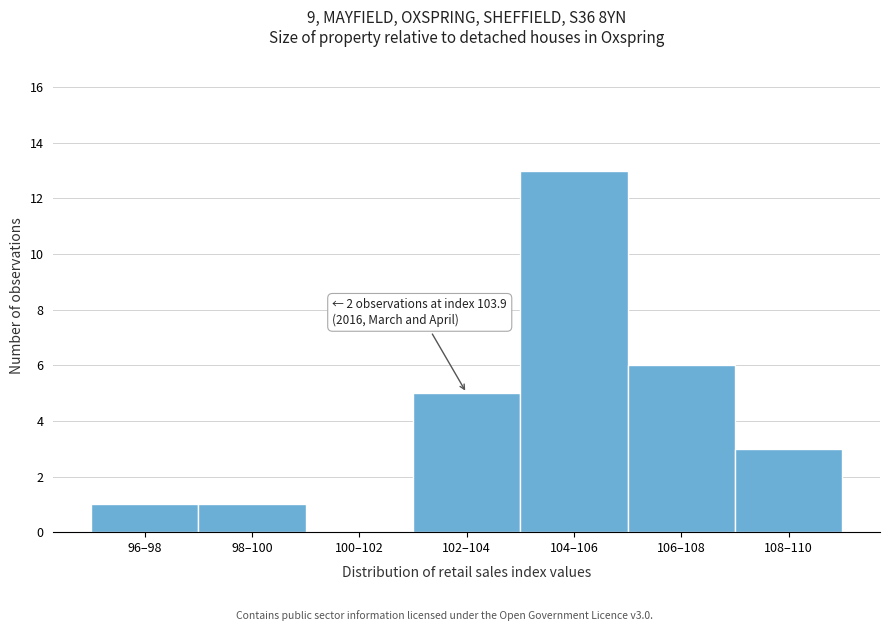

Reading left to right, list all the values displayed in this chart.

96–98=1	98–100=1	100–102=0	102–104=5	104–106=13	106–108=6	108–110=3